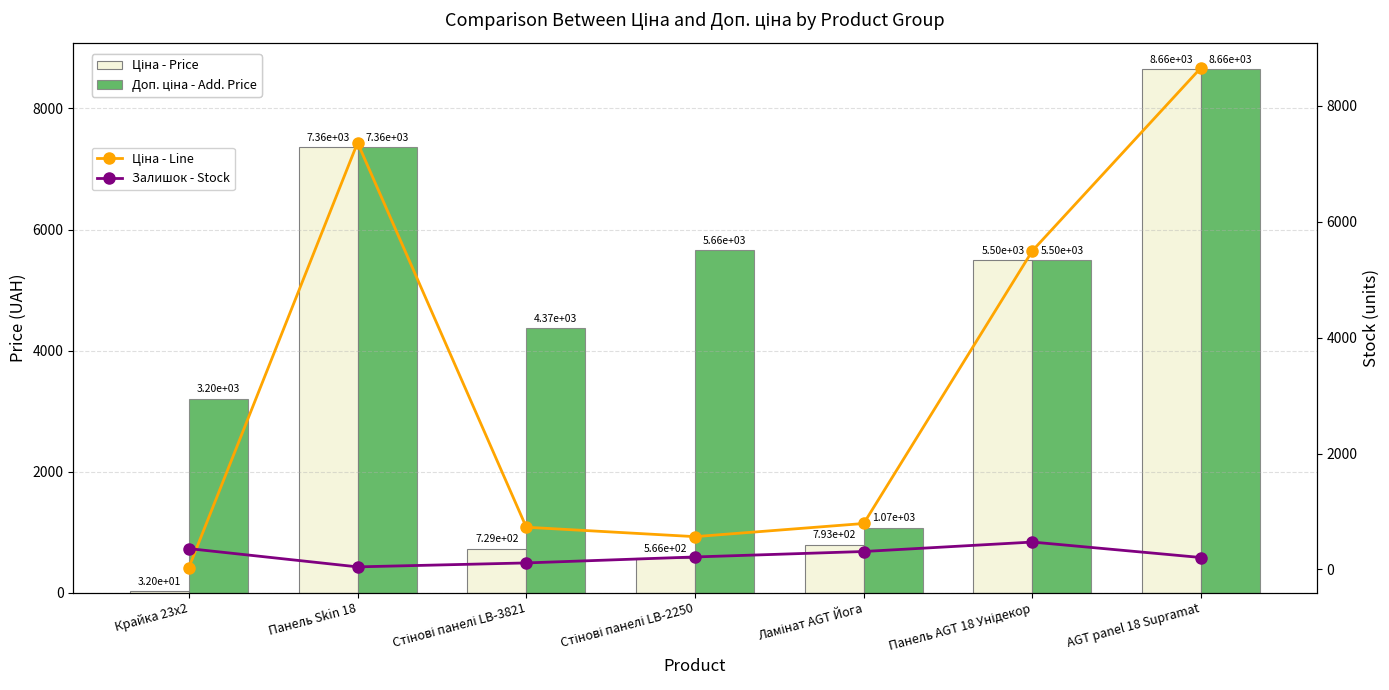

What is the spread (max minus min) of values at Панель Skin 18?

7315.2